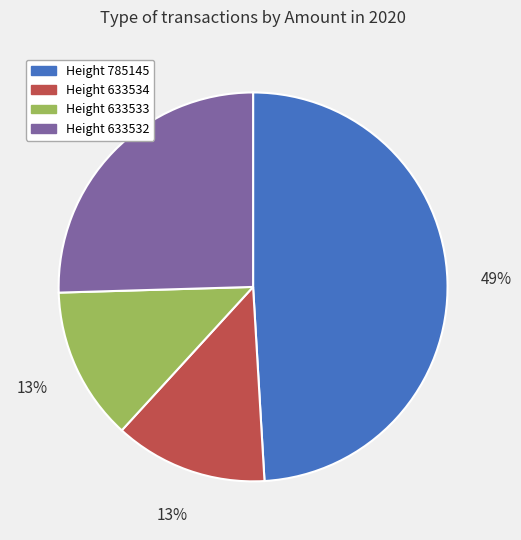

Combined, do Height 633532 and Height 633533 account for over 50%?

No